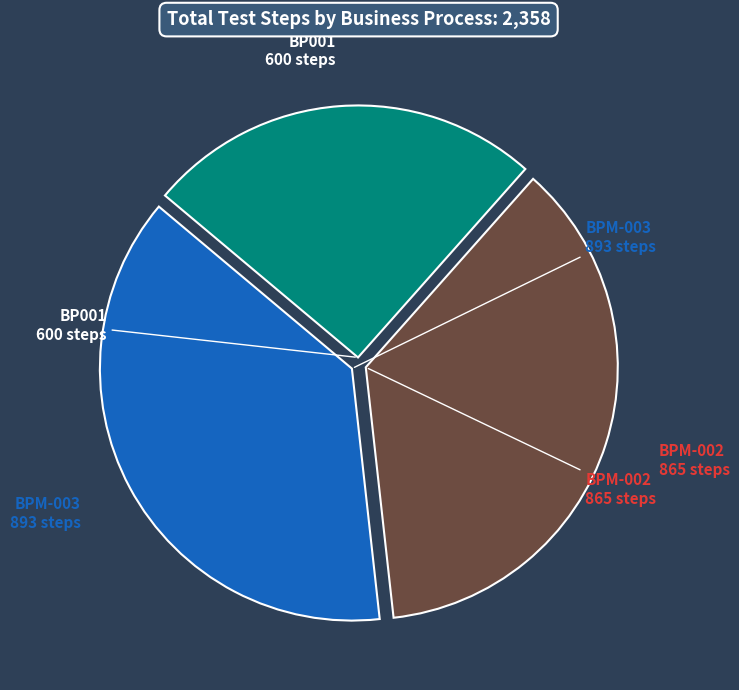

Is there any slice that represents more than half of the pie?

No